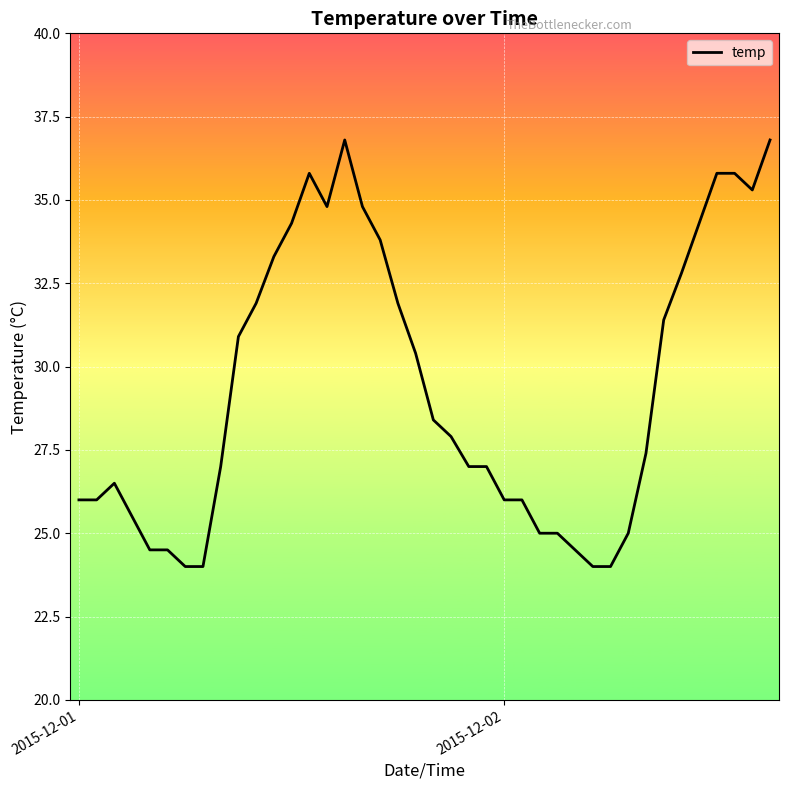

True or false: there are more than 2 points higher than both neighbors.

True